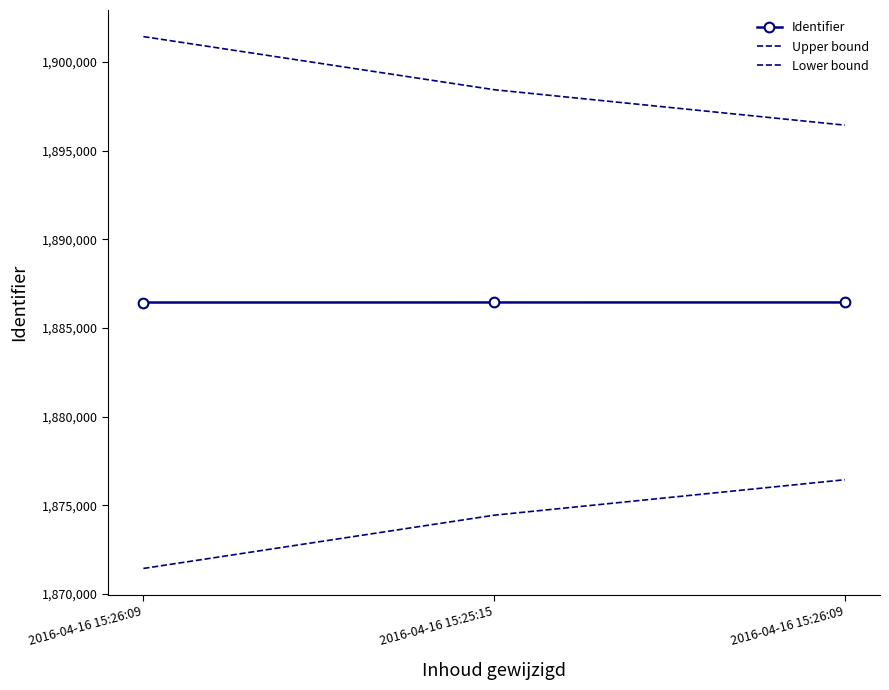

What is the difference between the maximum and minimum values in the Upper bound series?

4995